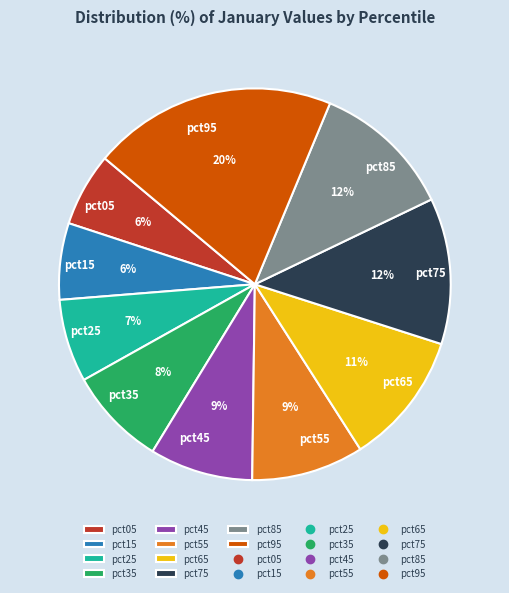

Combined, do pct85 and pct05 account for over 50%?

No